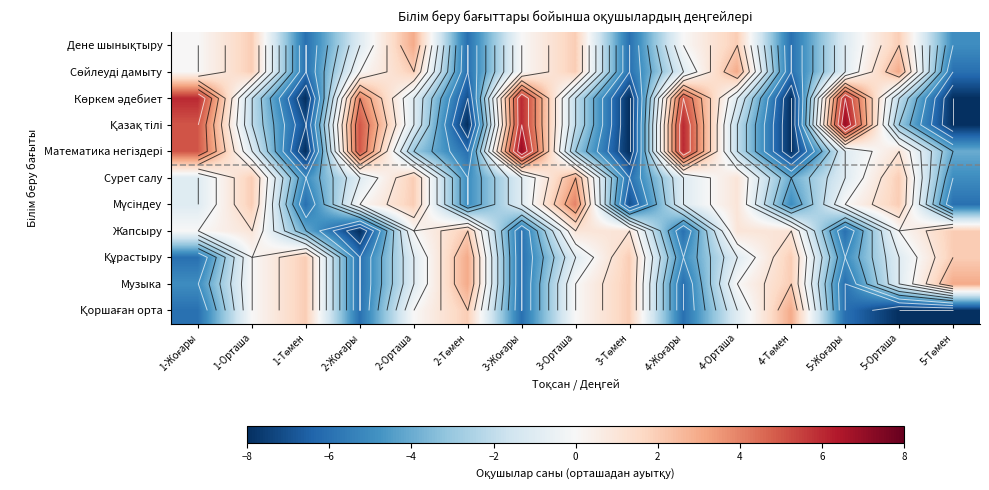

Which has a higher value, 5-Орташа or 2-Жоғары?

5-Орташа